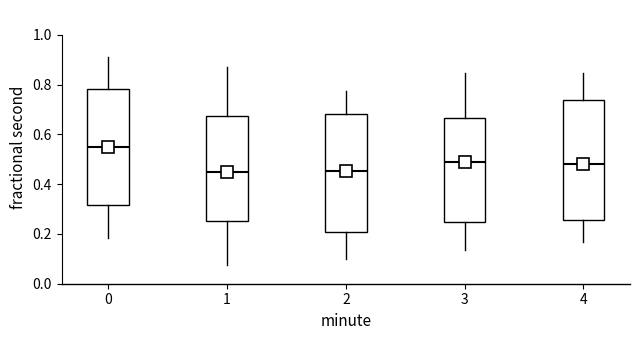

Reading left to right, read every box against the y-axis: the position of its median line, the range the box covers, and the ends of its whiskers. The values are not printed on the chart, so give them approximately, as read against the axis.

0: median 0.54, box 0.32 to 0.78, whiskers 0.18 to 0.92
1: median 0.46, box 0.26 to 0.68, whiskers 0.08 to 0.88
2: median 0.46, box 0.20 to 0.68, whiskers 0.10 to 0.78
3: median 0.48, box 0.24 to 0.66, whiskers 0.14 to 0.84
4: median 0.48, box 0.26 to 0.74, whiskers 0.16 to 0.84